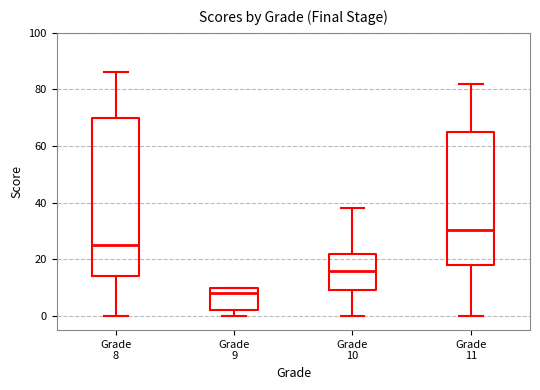

Reading left to right, read every box against the y-axis: the position of its median line, the range the box covers, and the ends of its whiskers. The values are not printed on the chart, so give them approximately, as read against the axis.

Grade 8: median 26, box 14 to 70, whiskers 0 to 86
Grade 9: median 8, box 2 to 10, whiskers 0 to 10
Grade 10: median 16, box 10 to 22, whiskers 0 to 38
Grade 11: median 30, box 18 to 66, whiskers 0 to 82